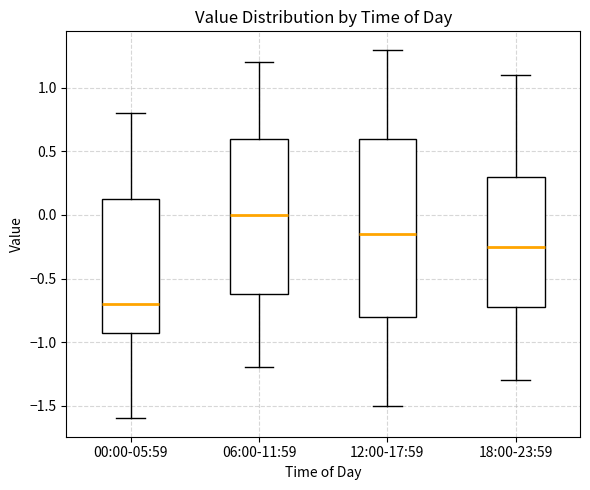

Reading left to right, read every box against the y-axis: the position of its median line, the range the box covers, and the ends of its whiskers. The values are not printed on the chart, so give them approximately, as read against the axis.

00:00-05:59: median -0.70, box -0.90 to 0.15, whiskers -1.60 to 0.80
06:00-11:59: median 0.00, box -0.60 to 0.60, whiskers -1.20 to 1.20
12:00-17:59: median -0.15, box -0.80 to 0.60, whiskers -1.50 to 1.30
18:00-23:59: median -0.25, box -0.70 to 0.30, whiskers -1.30 to 1.10